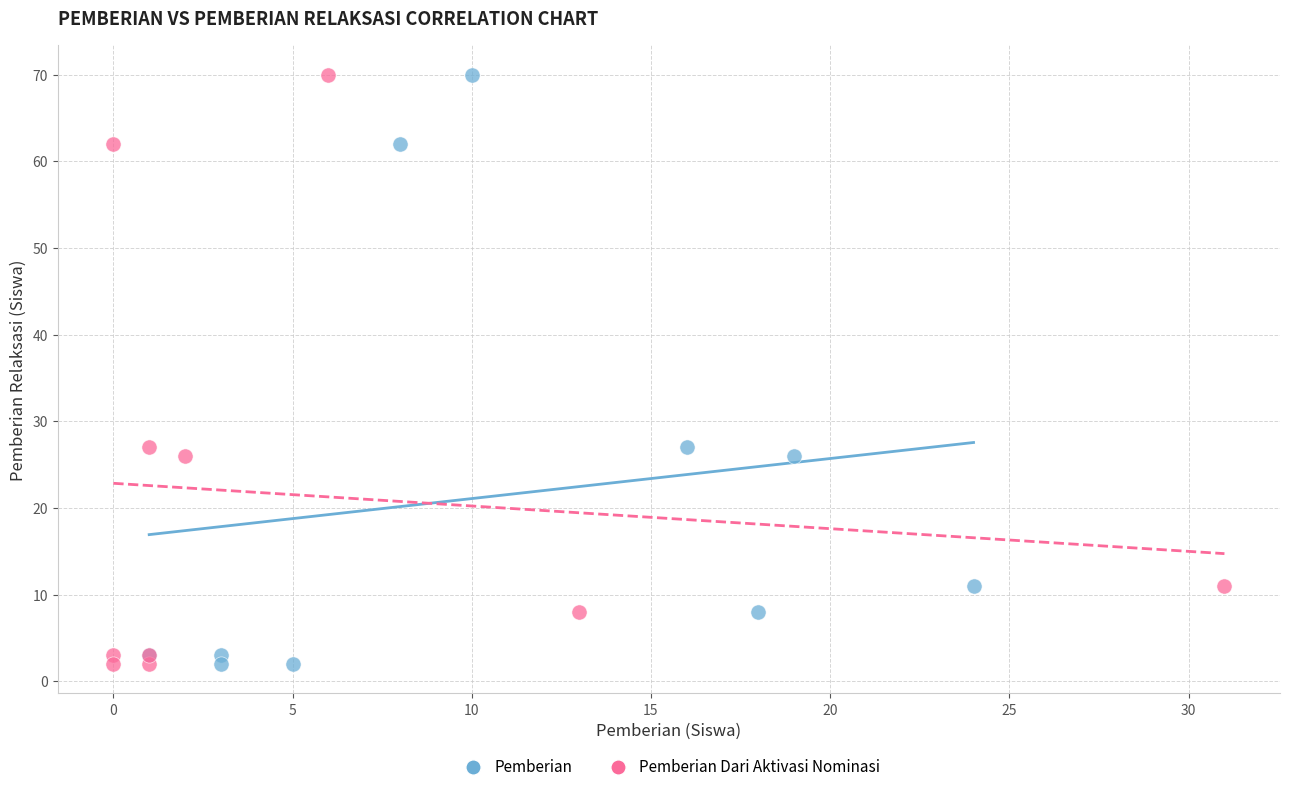

What are all the series names shown in the legend?

Pemberian, Pemberian Dari Aktivasi Nominasi